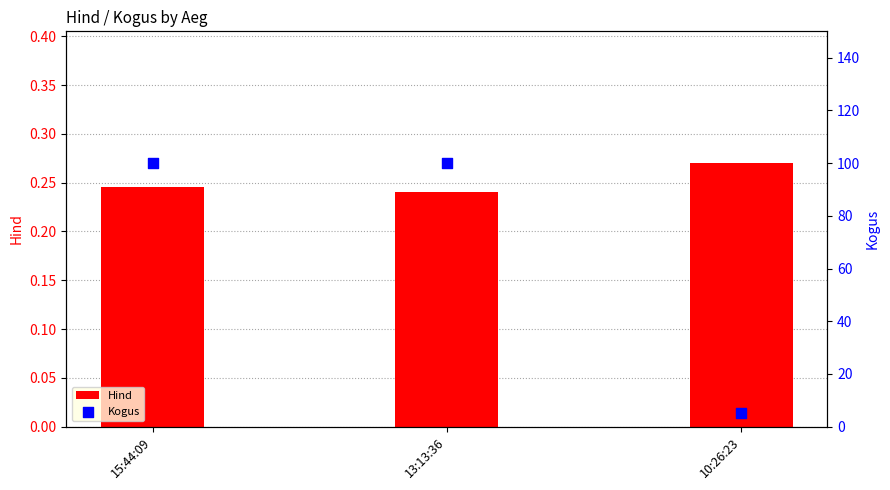

What are all the series names shown in the legend?

Hind, Kogus